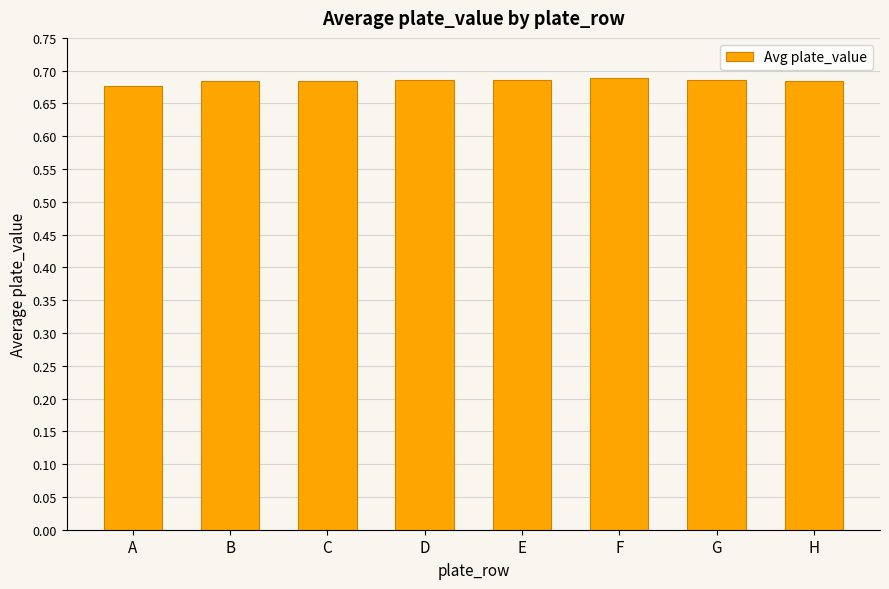

The value at H is 0.1. True or false?

False